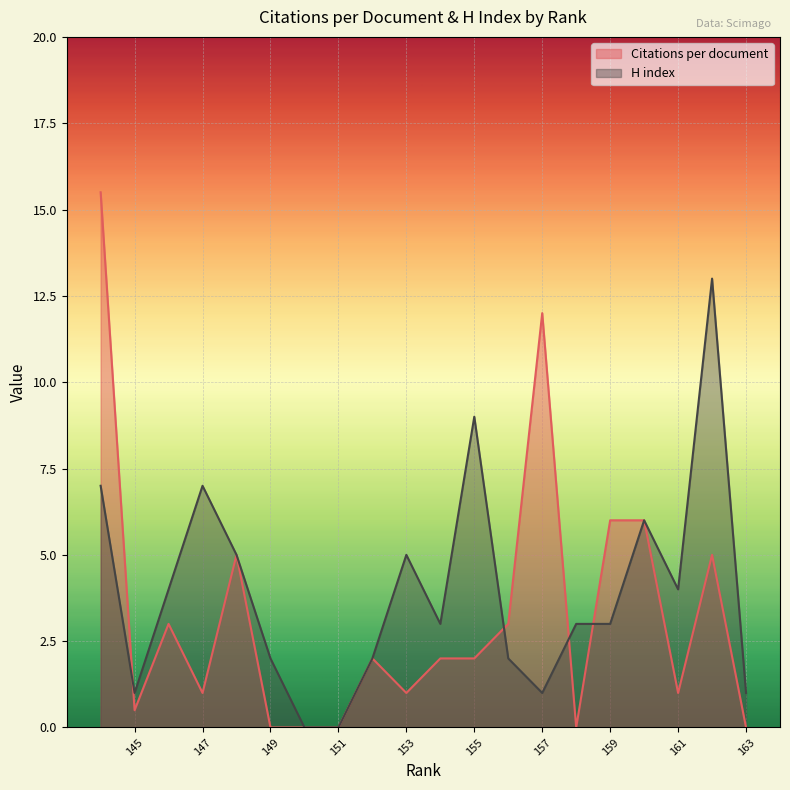

What is the sum of all Citations per document values?

65.0